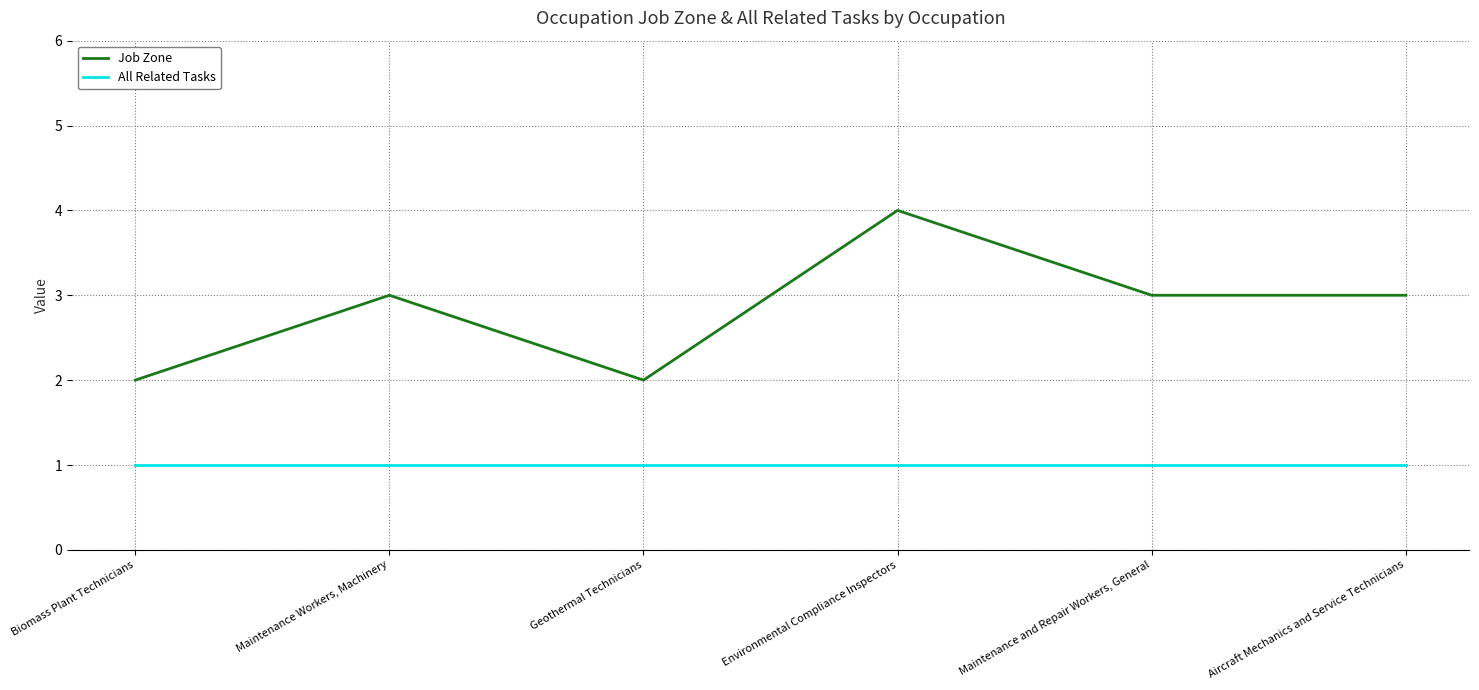

Reading right to left, list all the values displayed in this chart.

Job Zone: 3	3	4	2	3	2
All Related Tasks: 1	1	1	1	1	1